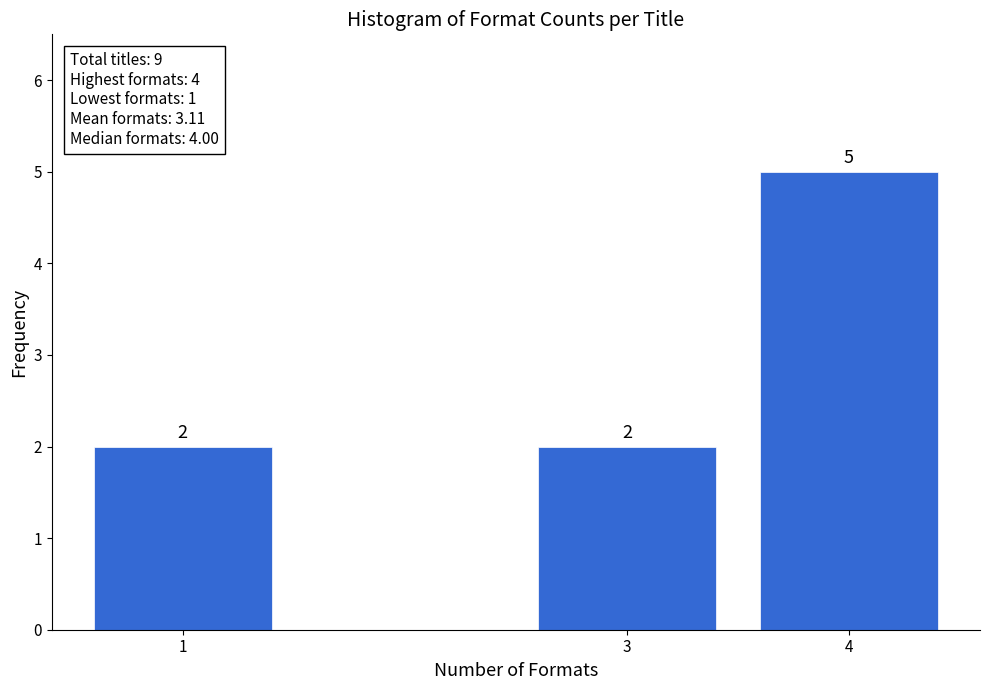

Reading left to right, what are all the values shown in this chart?

1=2	3=2	4=5